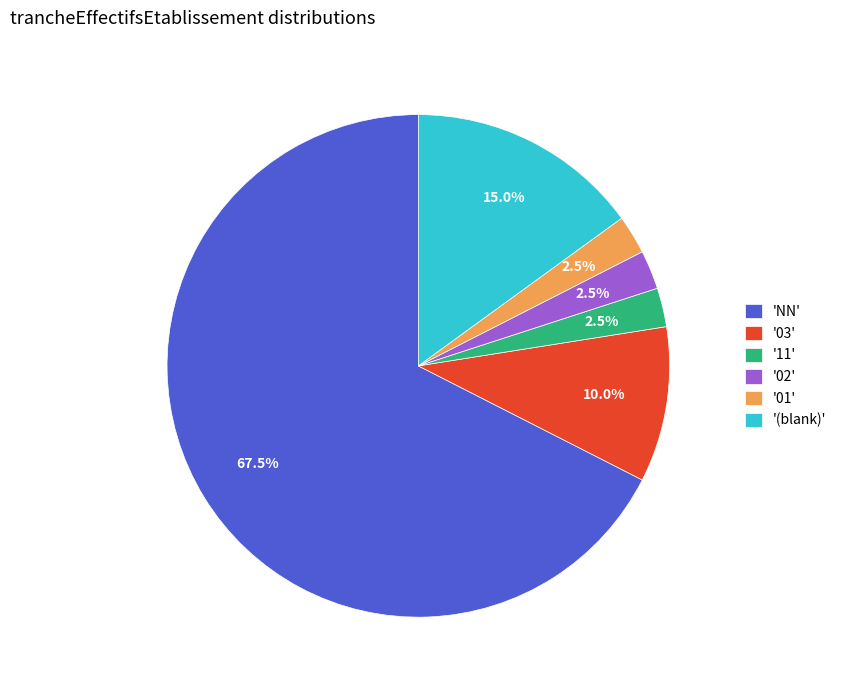

How much of the chart is everything except '(blank)'?

85.0%